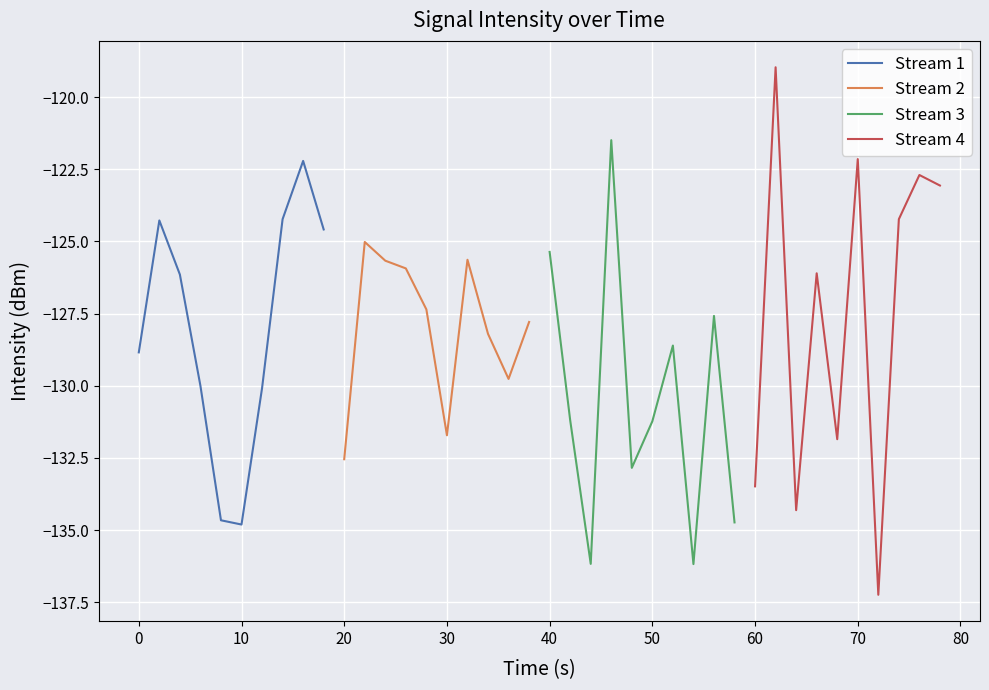

The value of Stream 1 at 0 is -128.8. True or false?

True